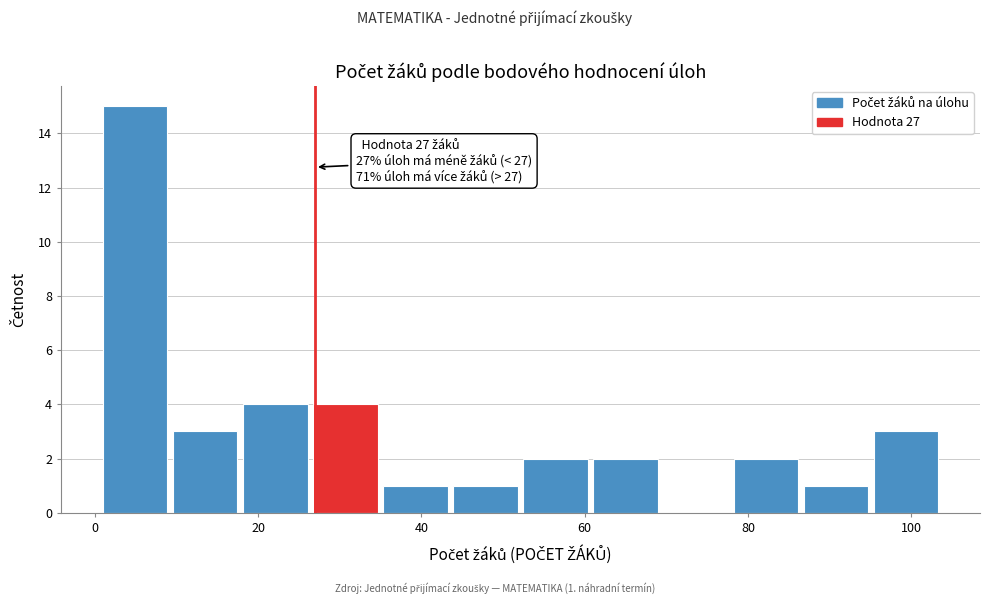

Which range on the x-axis has the tallest bar?

2 to 10